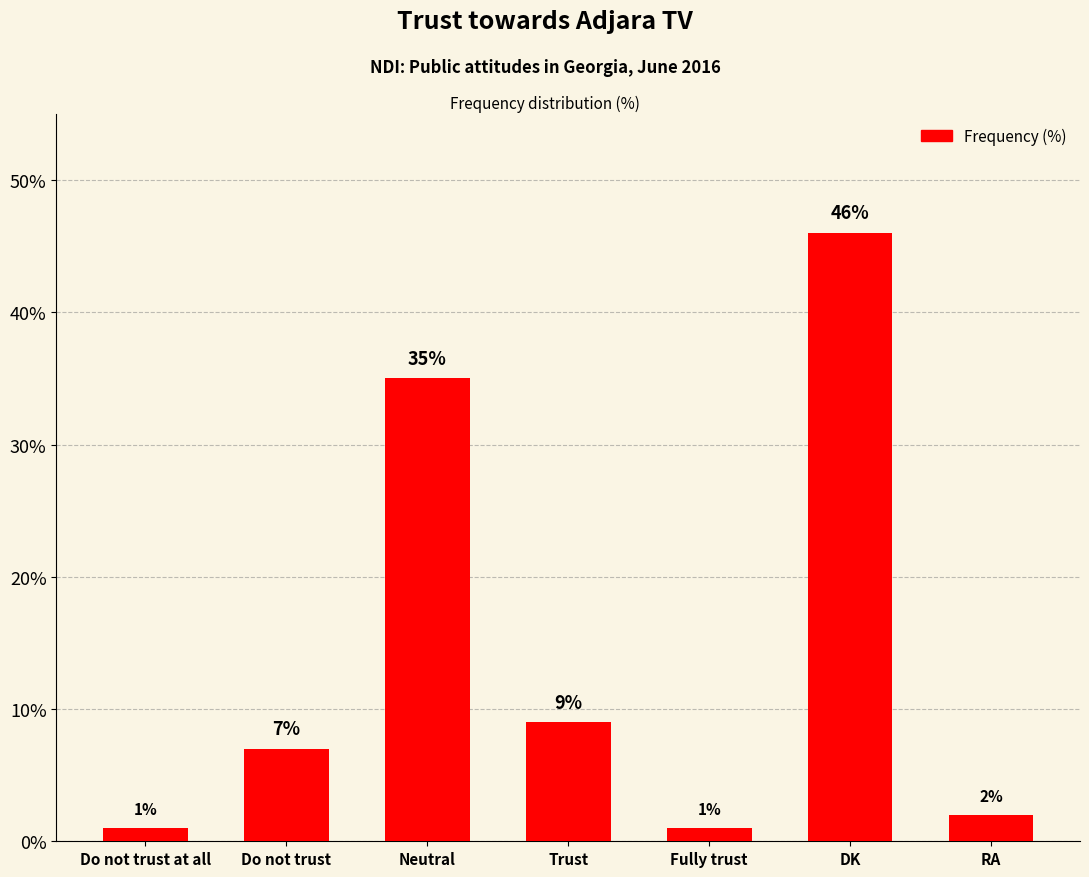

Reading left to right, list all the values displayed in this chart.

1	7	35	9	1	46	2